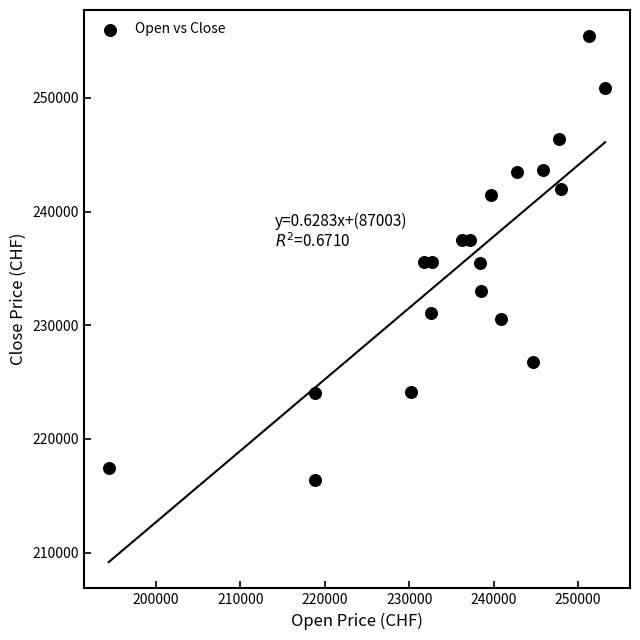

What is the range of Y values (max minus min)?

39029